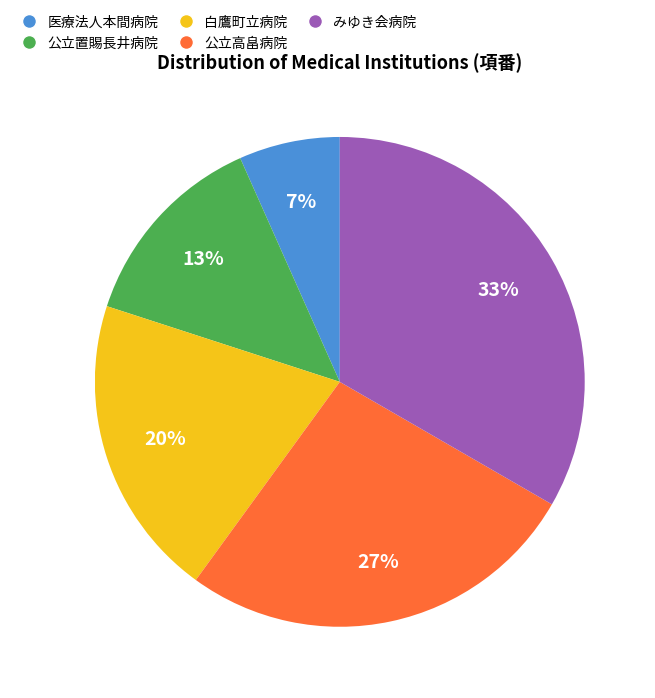

Approximately how many times larger is the value at 医療法人本間病院 compared to 公立置賜長井病院?

0.5